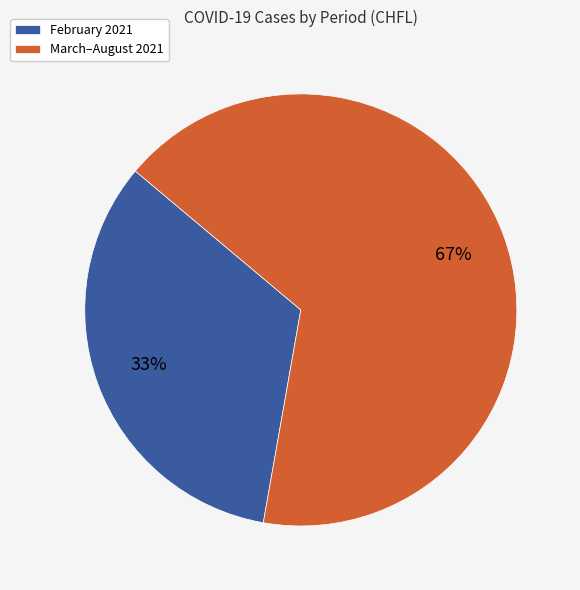

To the nearest percent, what is the average slice percentage?

50%